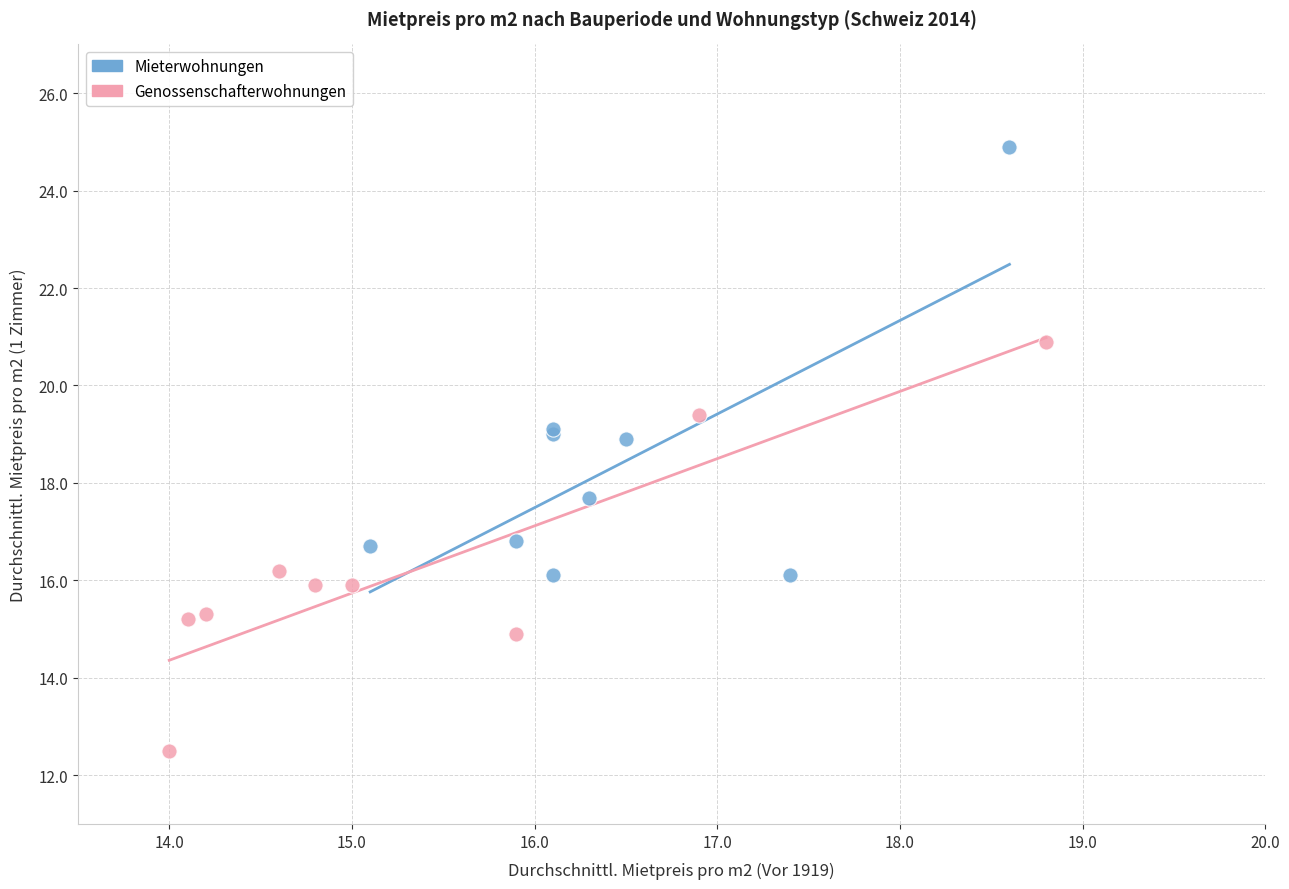

What are all the series names shown in the legend?

Mieterwohnungen, Genossenschafterwohnungen